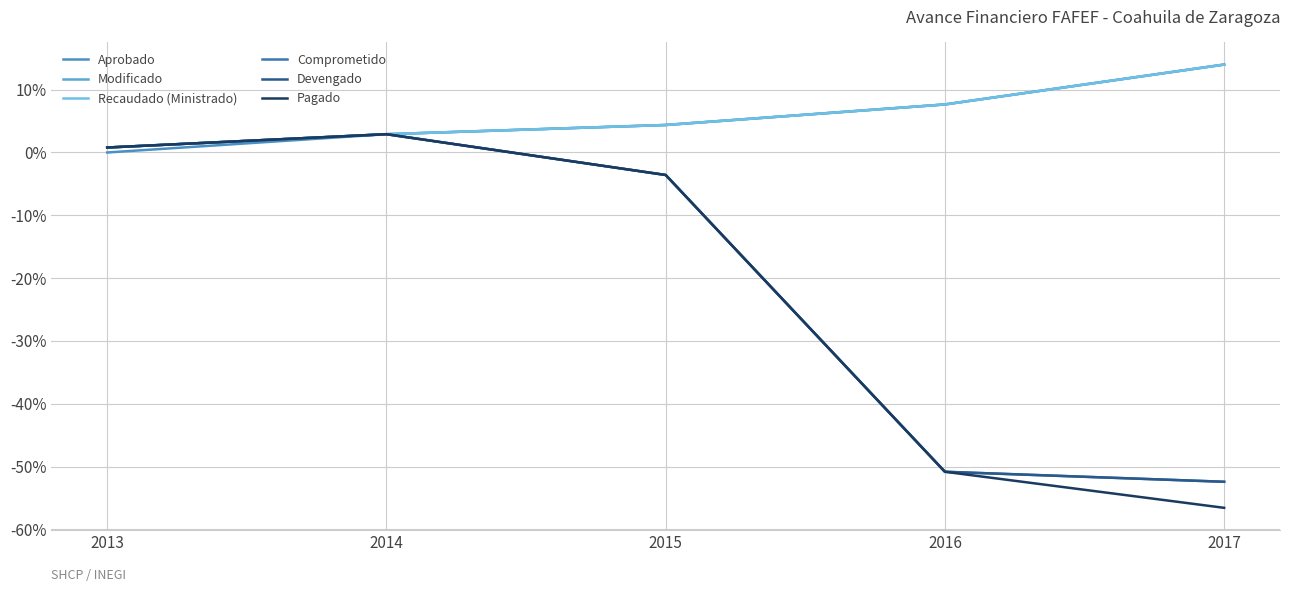

True or false: Modificado and Aprobado cross at least once.

False